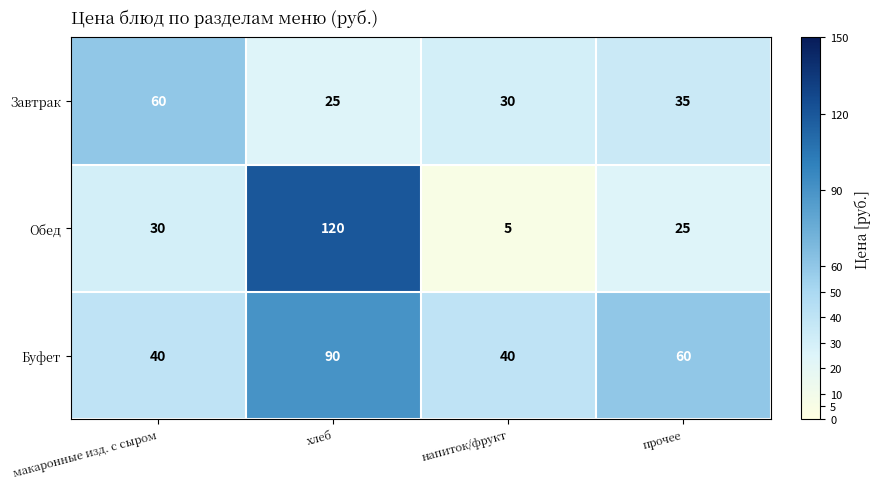

What is the total value across all series at напиток/фрукт?

75